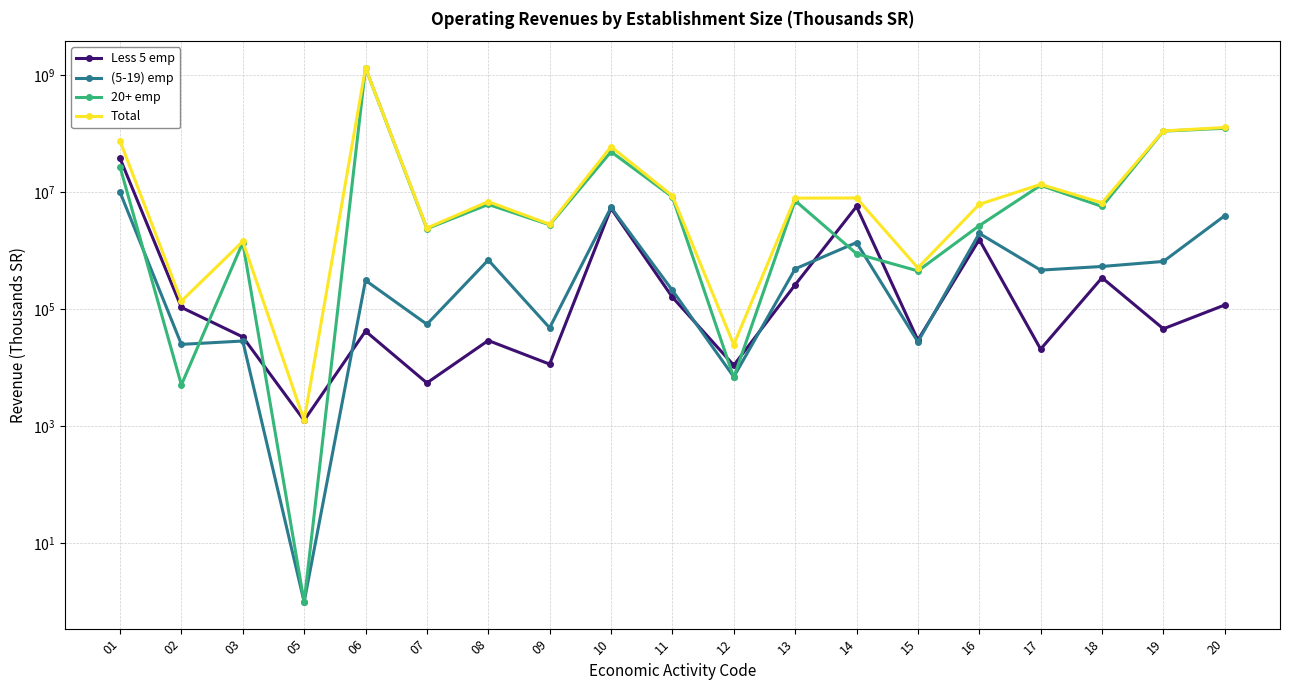

Reading right to left, extract all data points from this chart.

Less 5 emp: 20=119081	19=46653	18=348602	17=20956	16=1563447	15=29965	14=5753321	13=263227	12=11103	11=161986	10=5360309	09=11619	08=29420	07=5540	06=42558	05=1269	03=33894	02=108390	01=38366026
(5-19) emp: 20=4006607	19=661756	18=542908	17=470044	16=1995080	15=27909	14=1390827	13=493991	12=7041	11=212284	10=5548668	09=48502	08=700579	07=55780	06=313833	05=1	03=28849	02=25291	01=10114543
20+ emp: 20=124979834	19=111812623	18=5752722	17=13242833	16=2704519	15=455725	14=897994	13=7246314	12=6870	11=8382131	10=49667555	09=2797964	08=6240633	07=2401803	06=1347025320	05=1	03=1390231	02=5127	01=27442405
Total: 20=129105522	19=112521032	18=6644232	17=13733833	16=6263046	15=513599	14=8042142	13=8003532	12=25014	11=8756401	10=60576532	09=2858085	08=6970632	07=2463123	06=1347381711	05=1269	03=1452974	02=138808	01=75922974